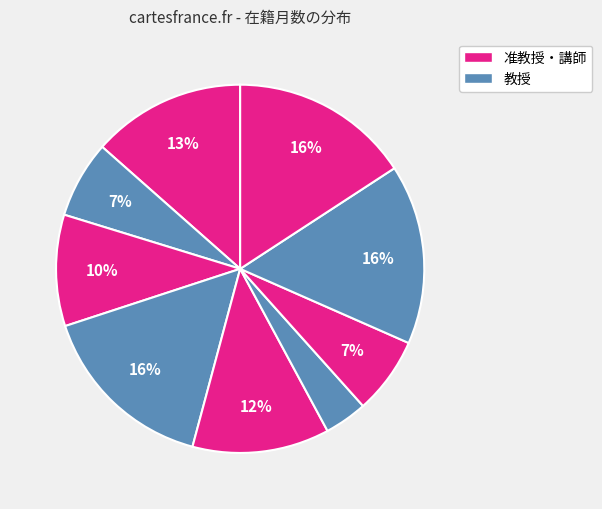

How many segments does this pie chart have?

9